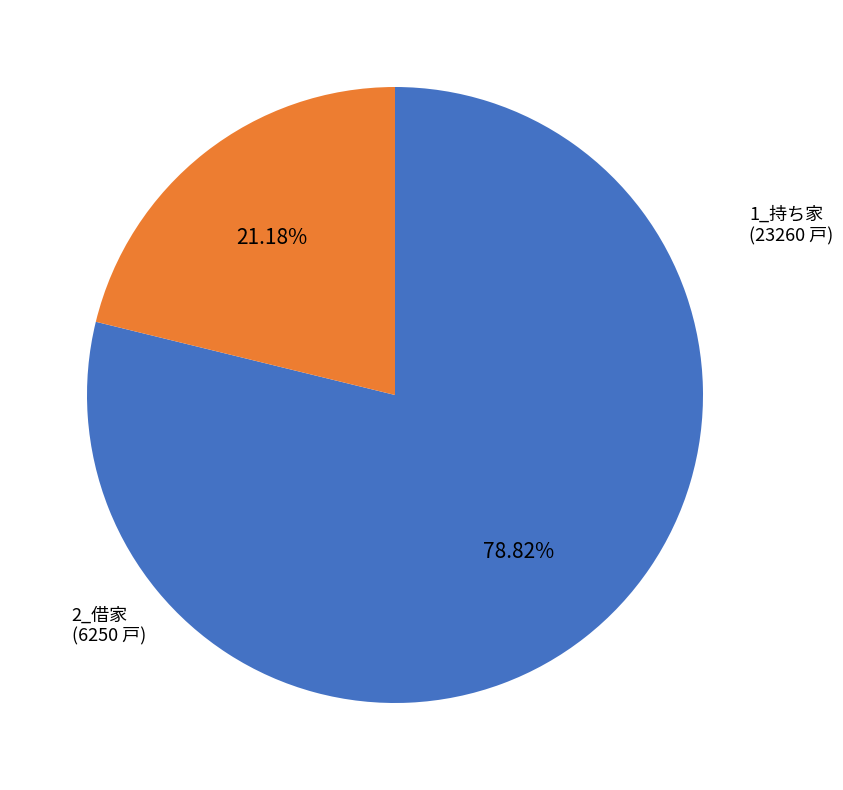

What is the largest slice in the pie chart?

1_持ち家